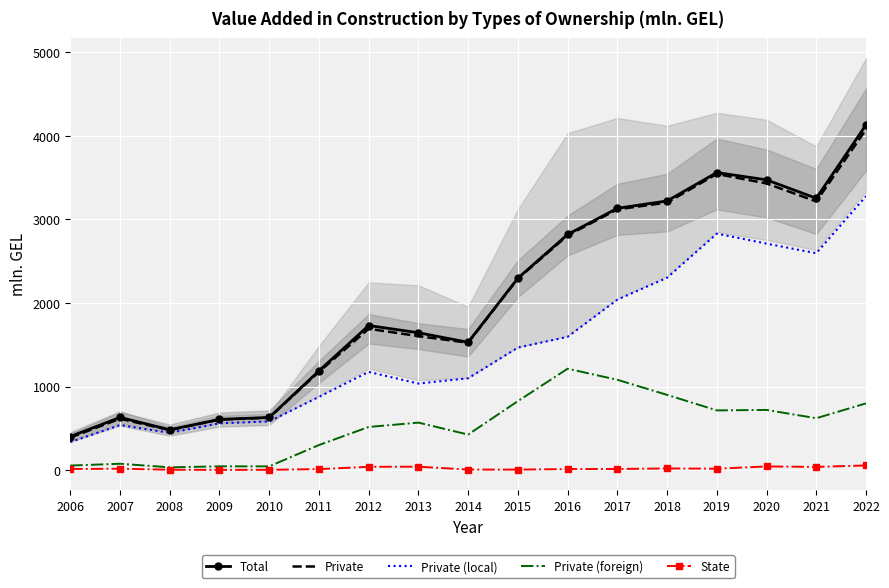

True or false: Private (local) and State cross at least once.

False